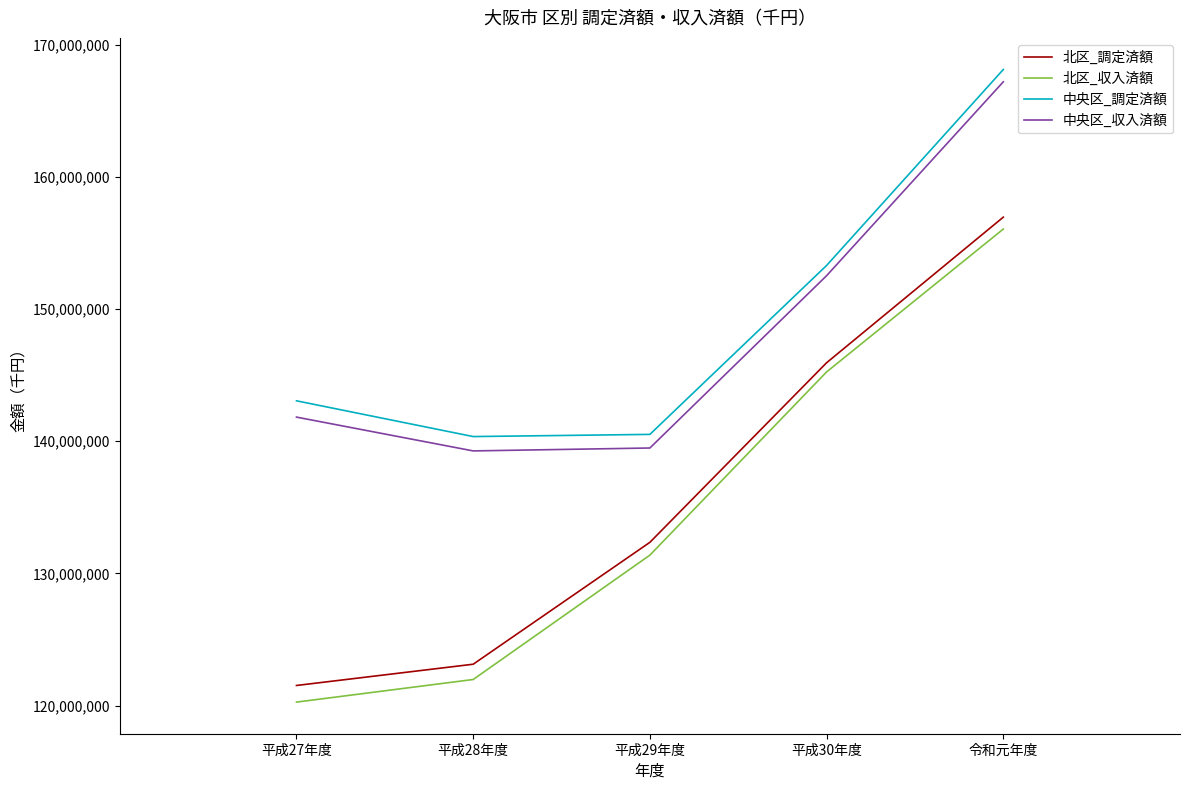

What is the difference between the maximum and minimum values in the 北区_調定済額 series?

35431717